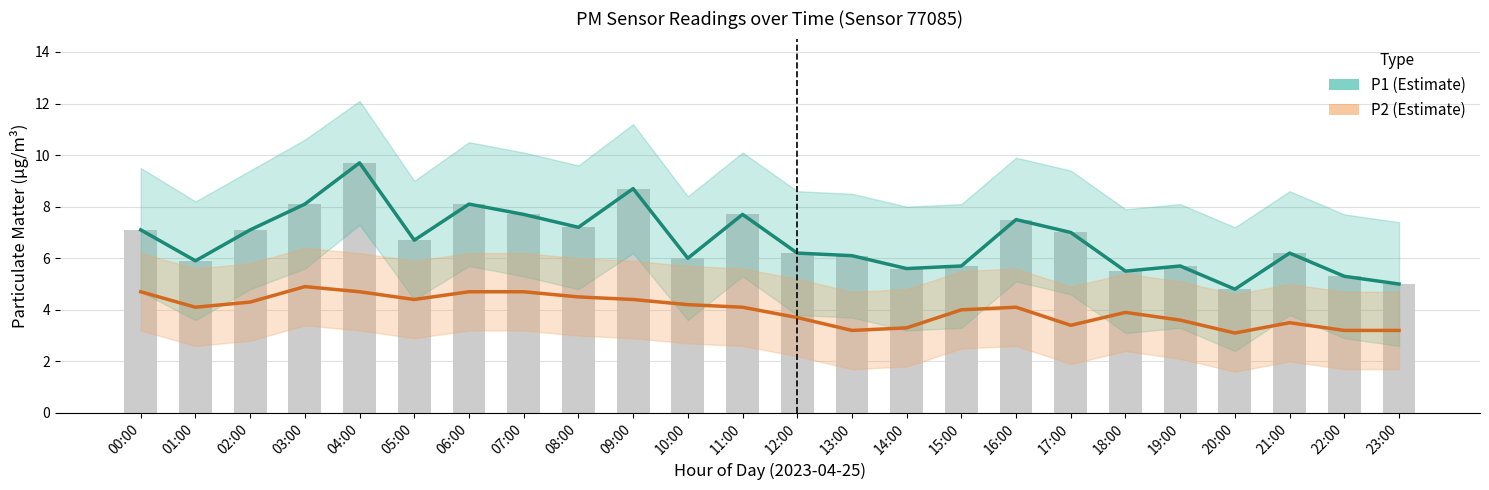

What is the label of the 12th bar from the right?

12:00